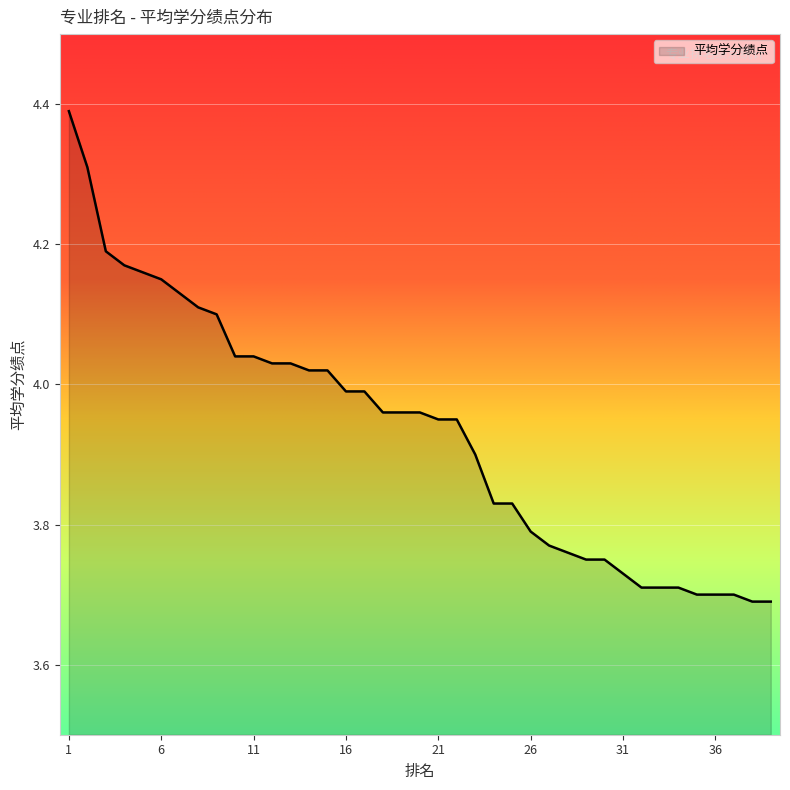

What is the difference between the maximum and minimum values?

0.7